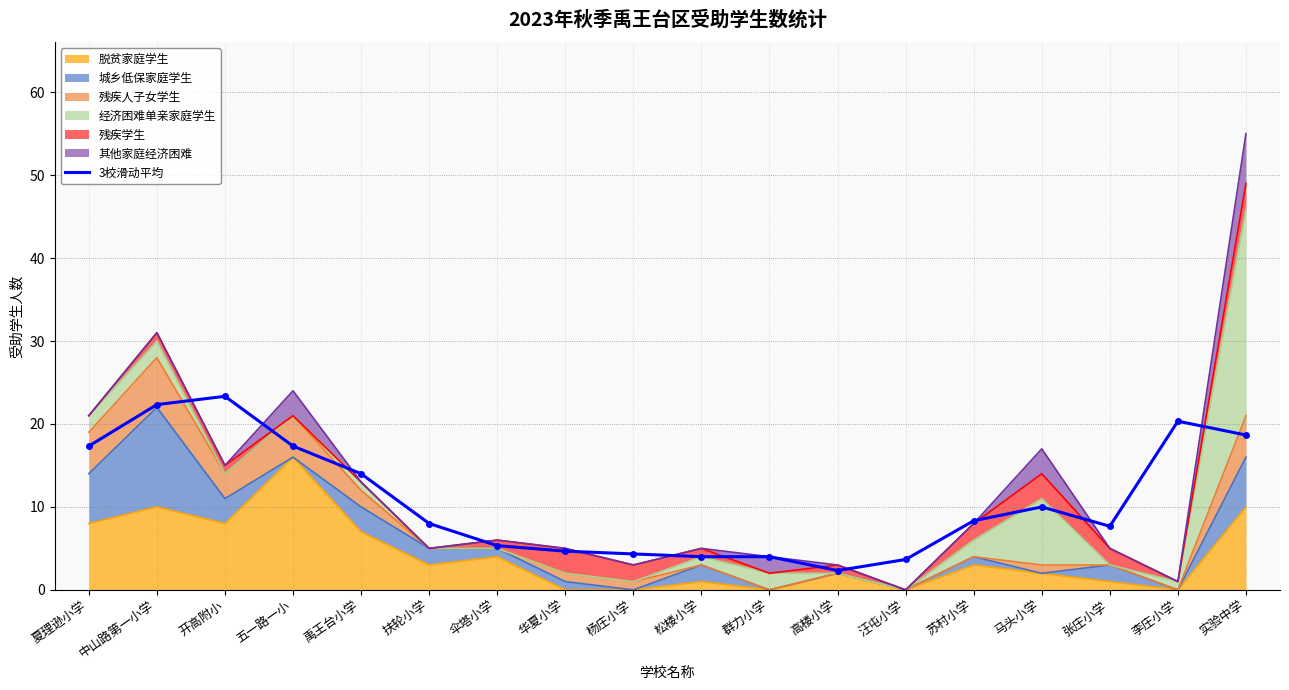

What position from the right is 中山路第一小学?

17